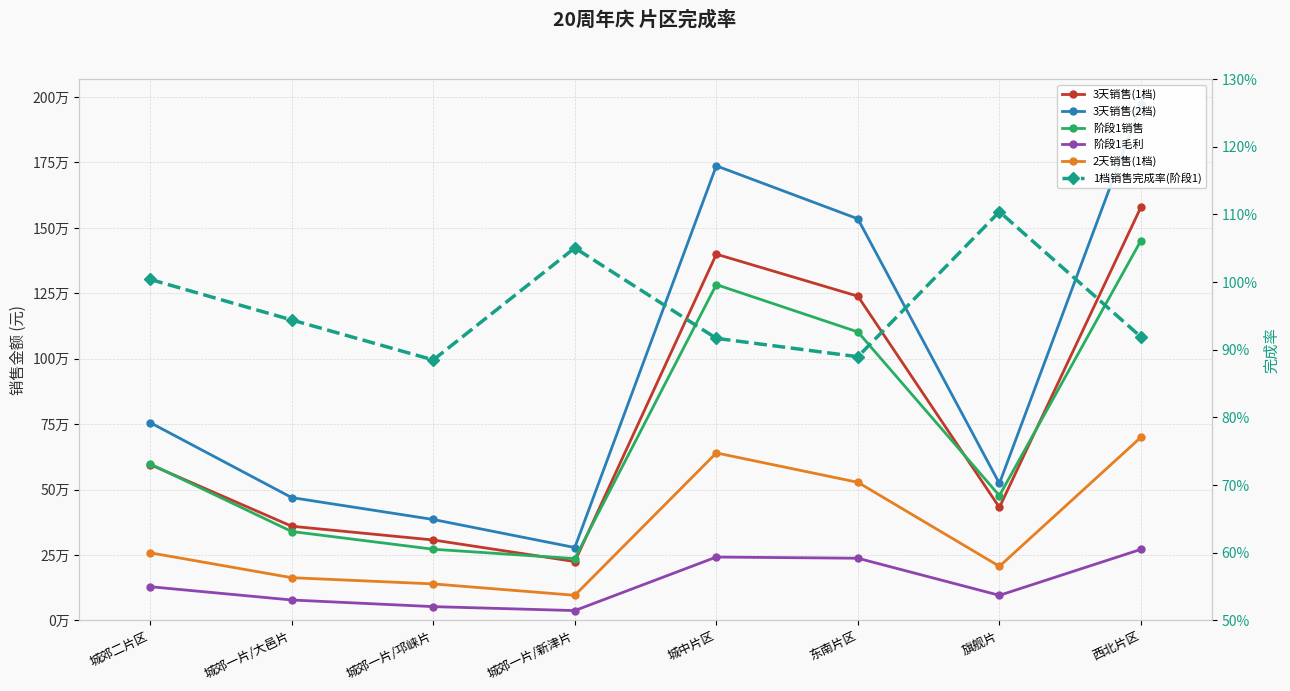

What is the sum of the 阶段1销售 values at 城中片区 and 城郊一片/新津片?

1519594.9